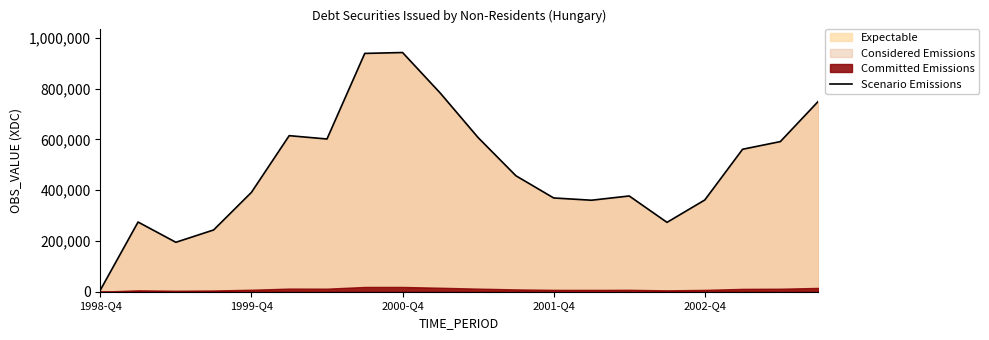

What is the maximum value for Scenario Emissions?

942082